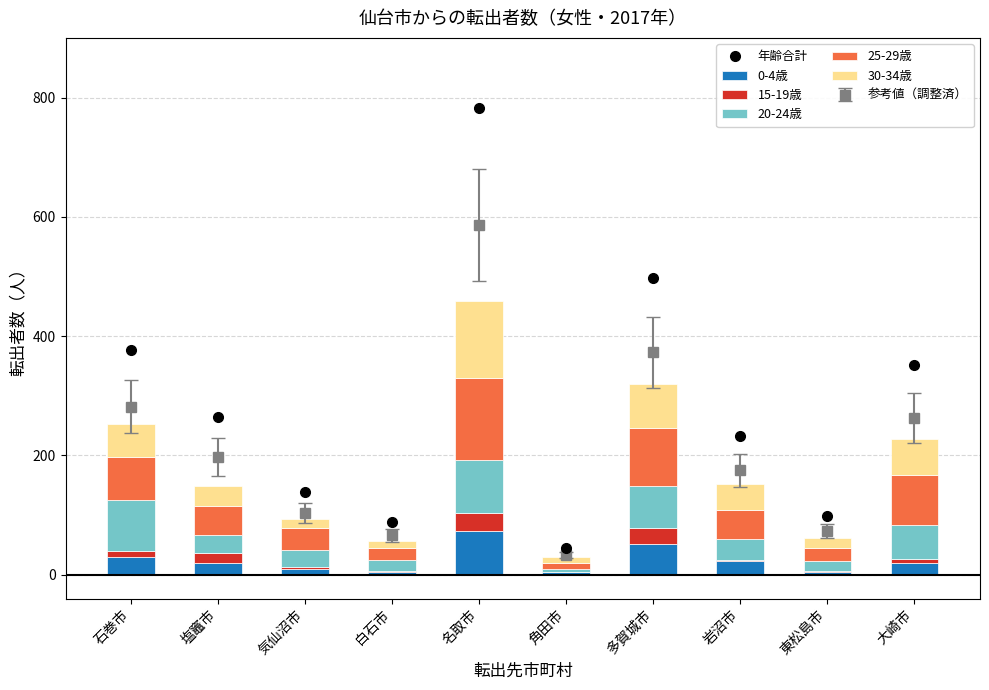

What is the approximate value of 30-34歳 at 塩竈市, to the nearest 10?

30